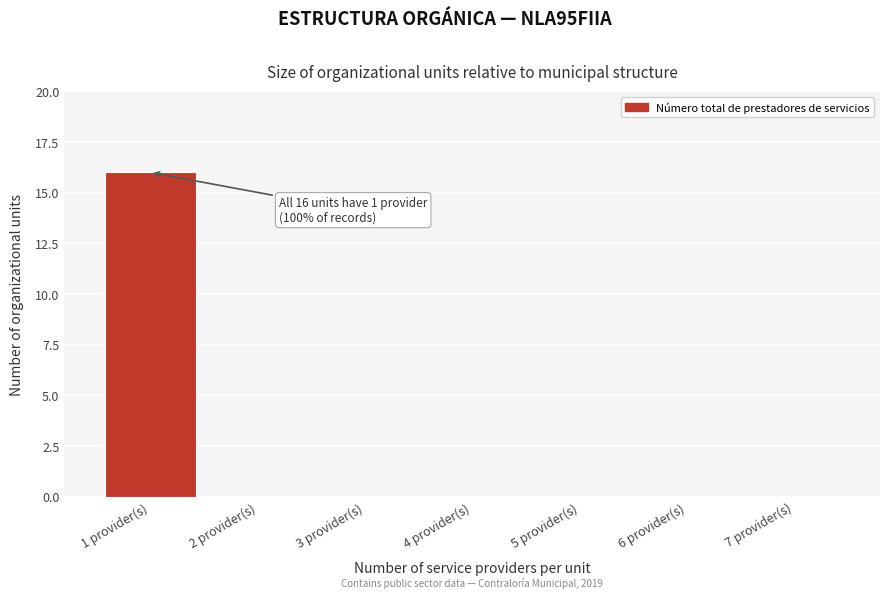

Over which range of the x-axis is the bar tallest?

0.5 to 1.5